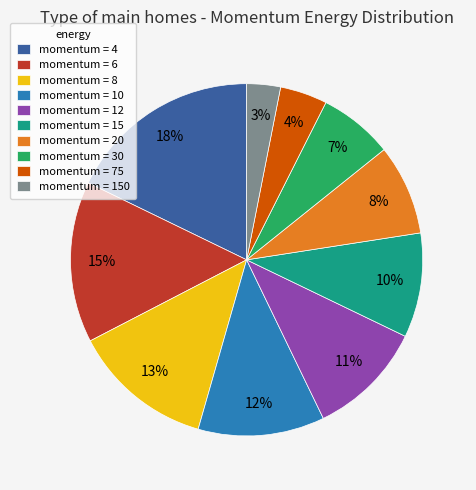

Between momentum = 150 and momentum = 30, which is larger?

momentum = 30